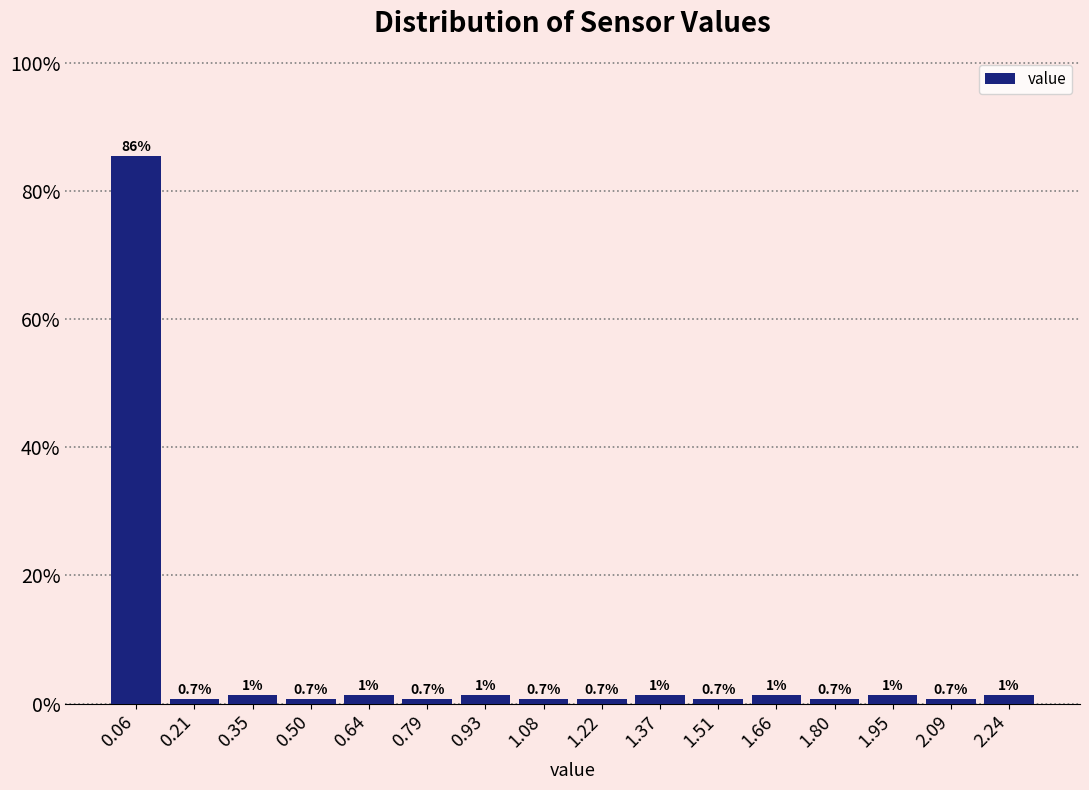

Which range on the x-axis has the tallest bar?

-0.010 to 0.135